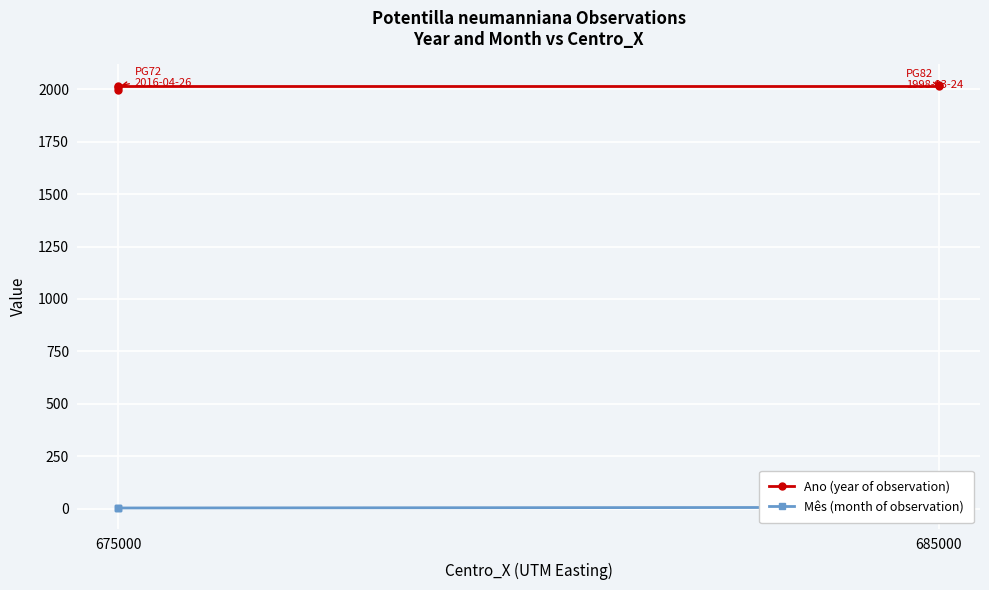

What is the spread (max minus min) of values at 675000?

1995